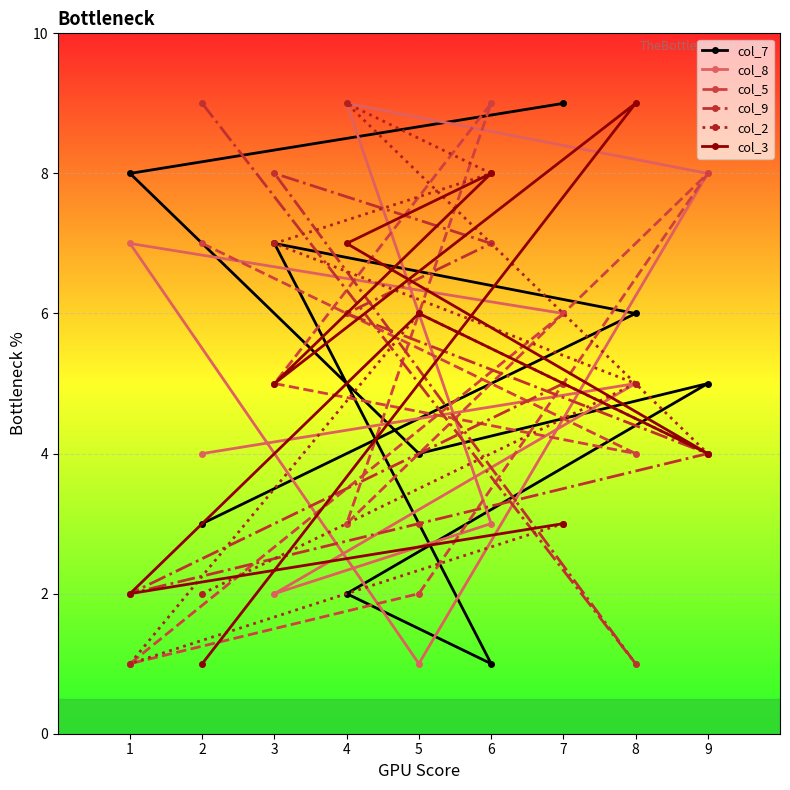

Reading right to left, what are all the values shown in this chart?

col_7: 9=5	8=6	7=9	6=1	5=4	4=2	3=7	2=3	1=8
col_8: 9=8	8=5	7=6	6=3	5=1	4=9	3=2	2=4	1=7
col_5: 9=8	8=4	7=6	6=9	5=2	4=3	3=5	2=7	1=1
col_9: 9=4	8=1	7=5	6=7	5=3	4=6	3=8	2=9	1=2
col_2: 9=4	8=5	7=3	6=8	5=6	4=9	3=7	2=2	1=1
col_3: 9=4	8=9	7=3	6=8	5=6	4=7	3=5	2=1	1=2